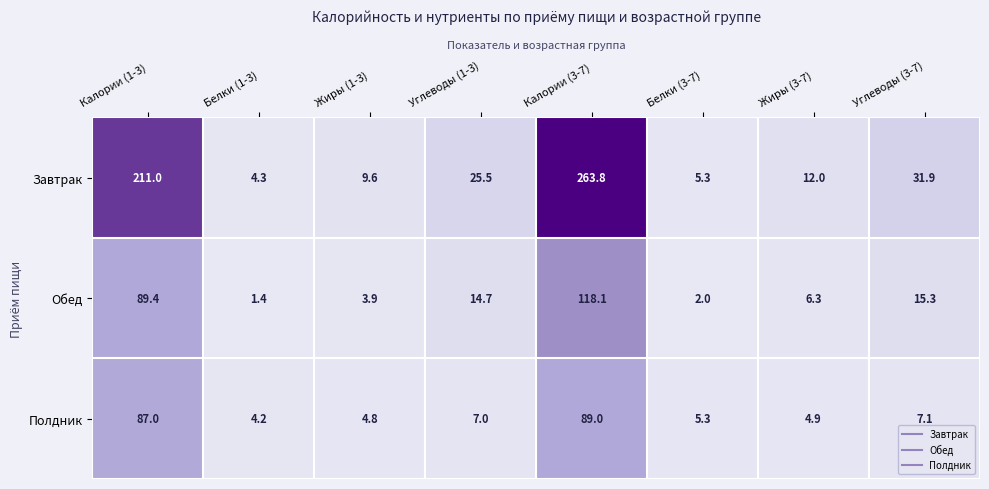

Count the number of data series in this chart.

3